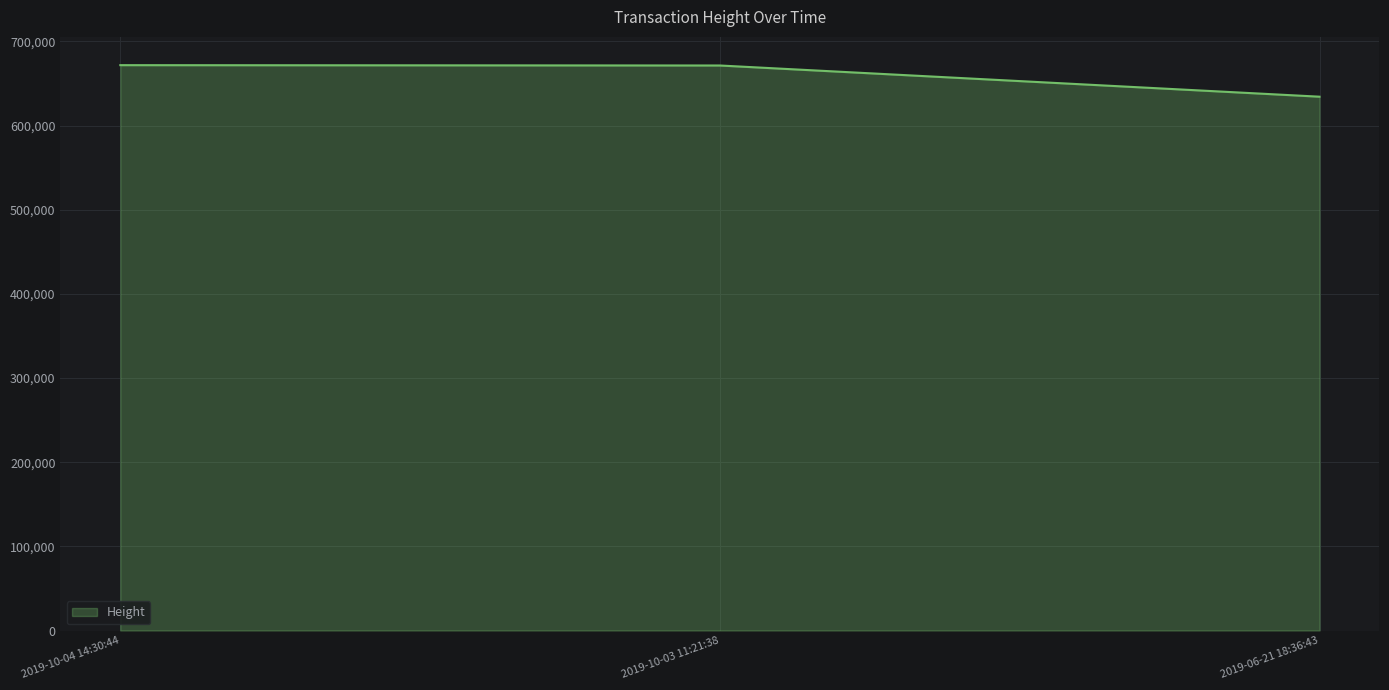

What position from the right is 2019-10-04 14:30:44?

3